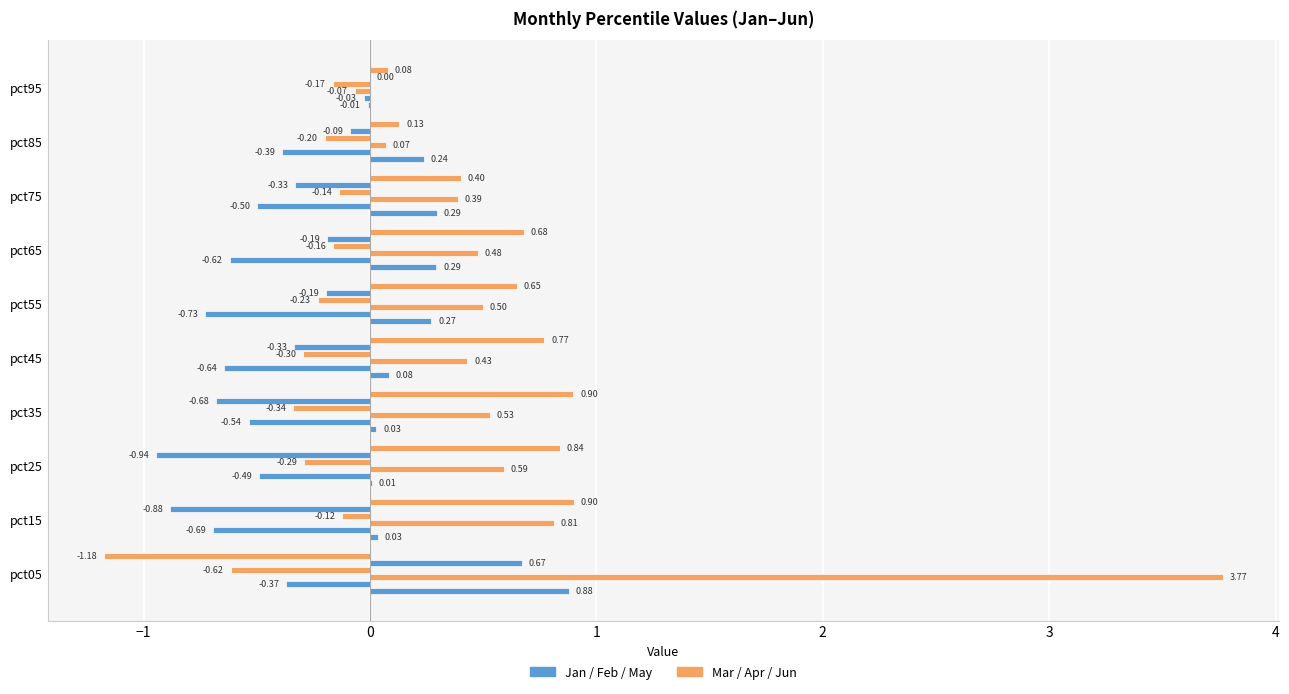

Reading right to left, extract all data points from this chart.

Jan: -0.0	0.2	0.3	0.3	0.3	0.1	0.0	0.0	0.0	0.9
Feb: -0.0	-0.4	-0.5	-0.6	-0.7	-0.6	-0.5	-0.5	-0.7	-0.4
Mar: -0.1	0.1	0.4	0.5	0.5	0.4	0.5	0.6	0.8	3.8
Apr: -0.2	-0.2	-0.1	-0.2	-0.2	-0.3	-0.3	-0.3	-0.1	-0.6
May: 0.0	-0.1	-0.3	-0.2	-0.2	-0.3	-0.7	-0.9	-0.9	0.7
Jun: 0.1	0.1	0.4	0.7	0.6	0.8	0.9	0.8	0.9	-1.2